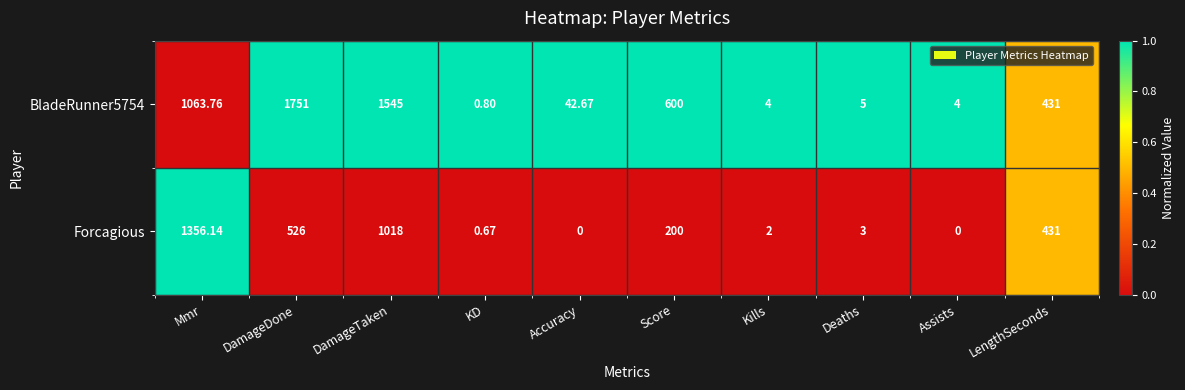

At which label does Forcagious first exceed 200?

Mmr